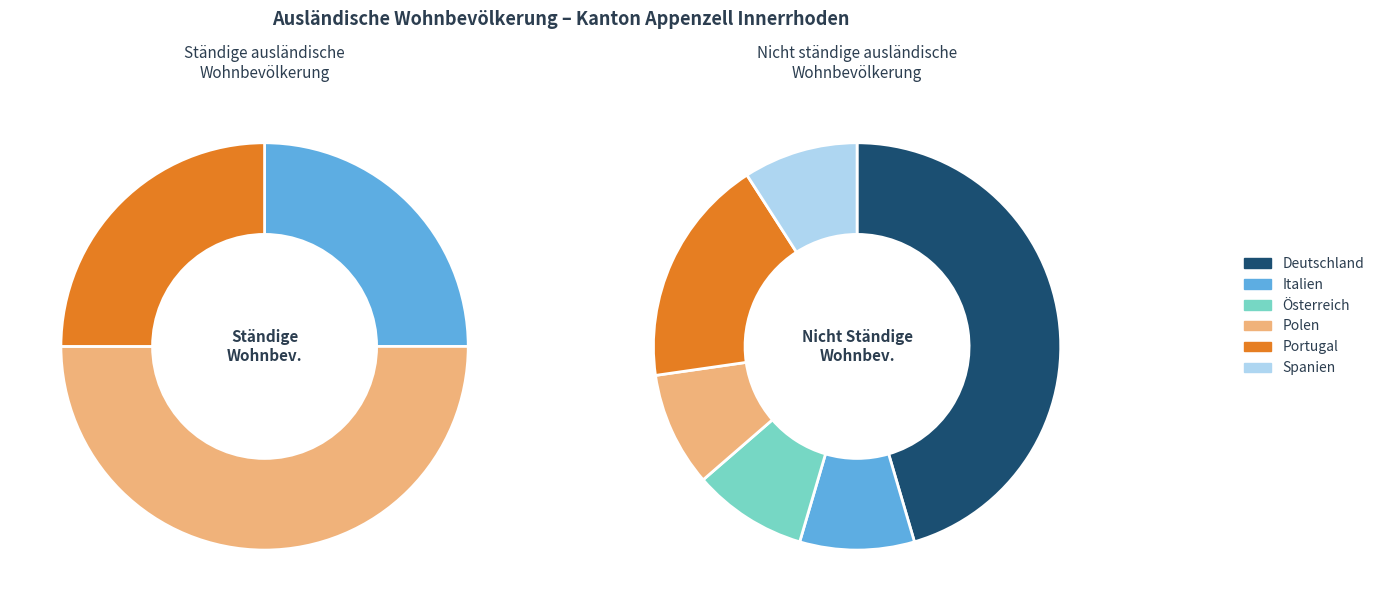

Is it true that Polen is 23% of the pie?

False